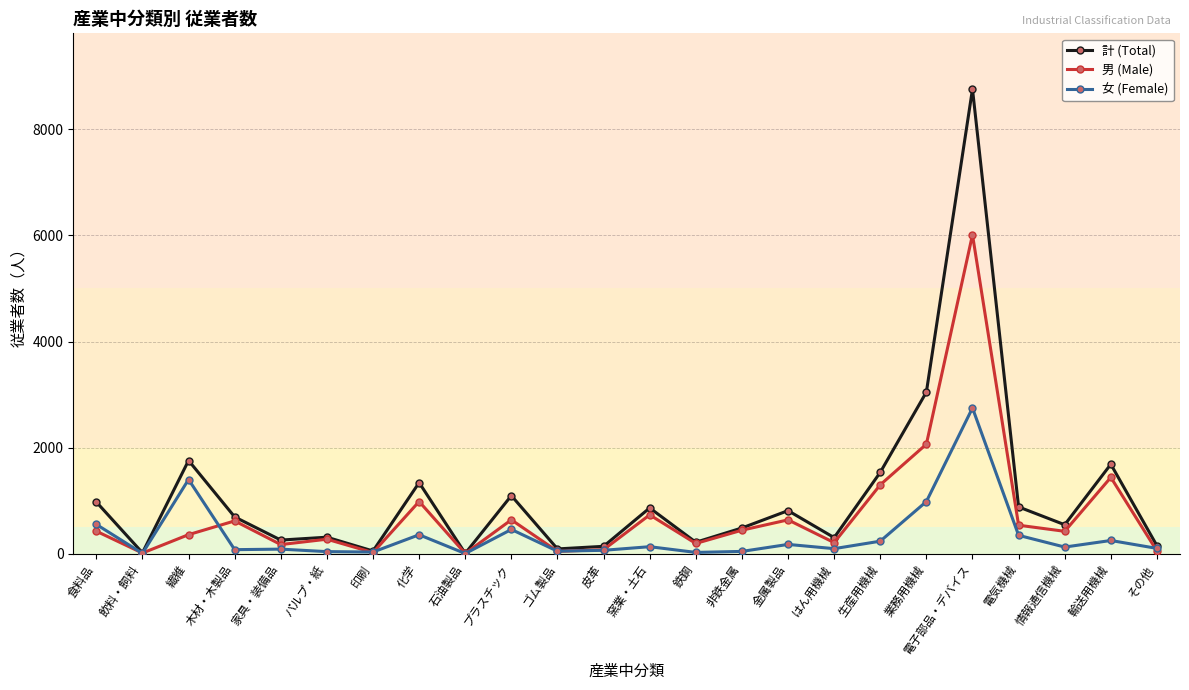

Where is 男 (Male) nearest to the value 3008?

業務用機械